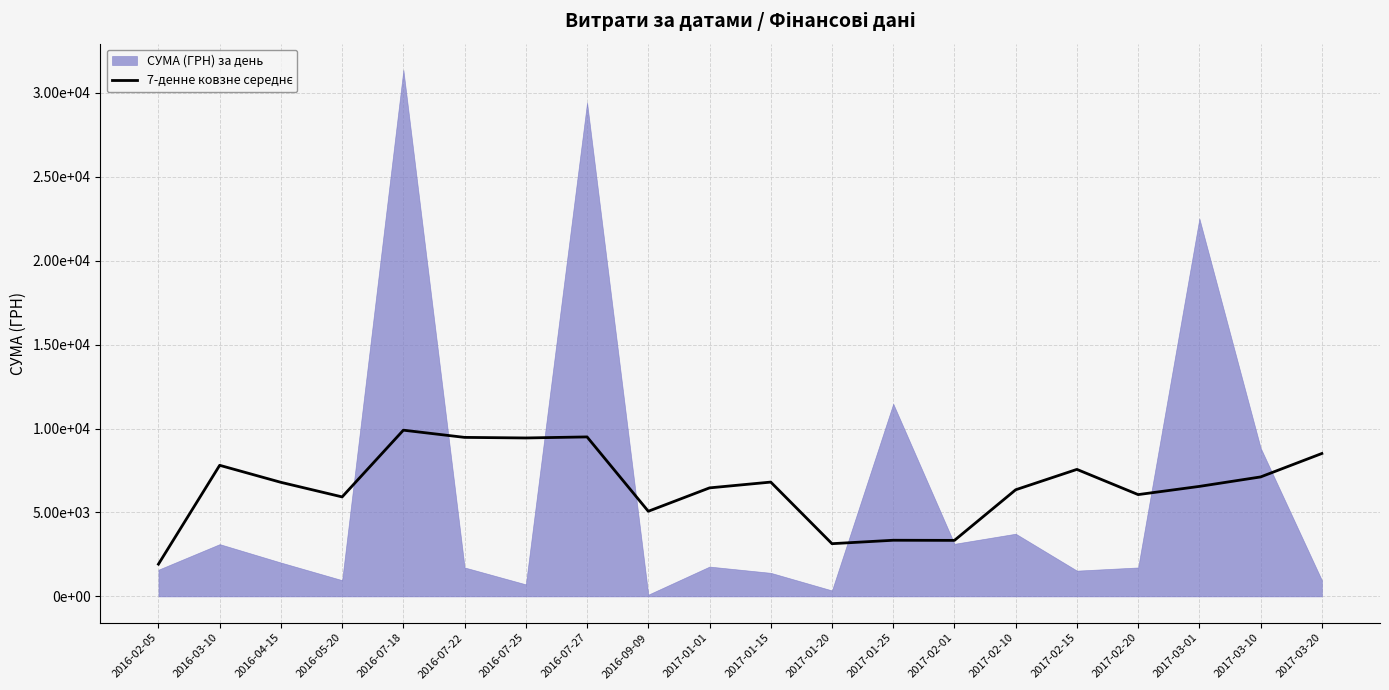

Between 2016-04-15 and 2017-02-20, which is larger?

2016-04-15